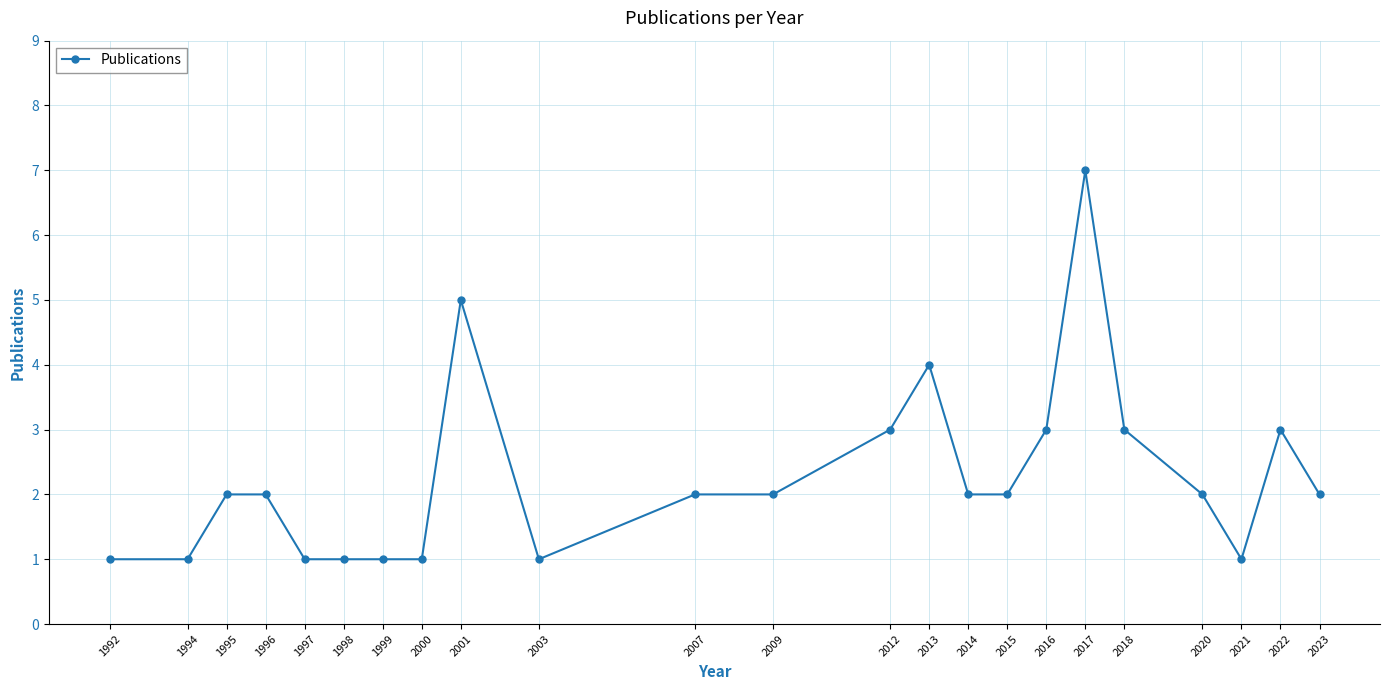

True or false: there are more than 1 points higher than both neighbors.

True